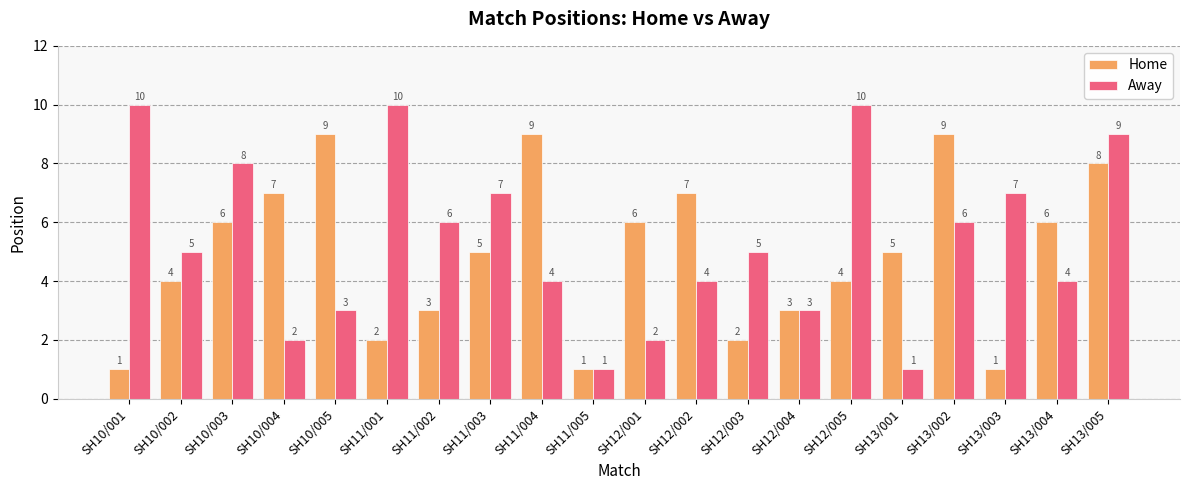

Which series has the largest total across all categories?

Away